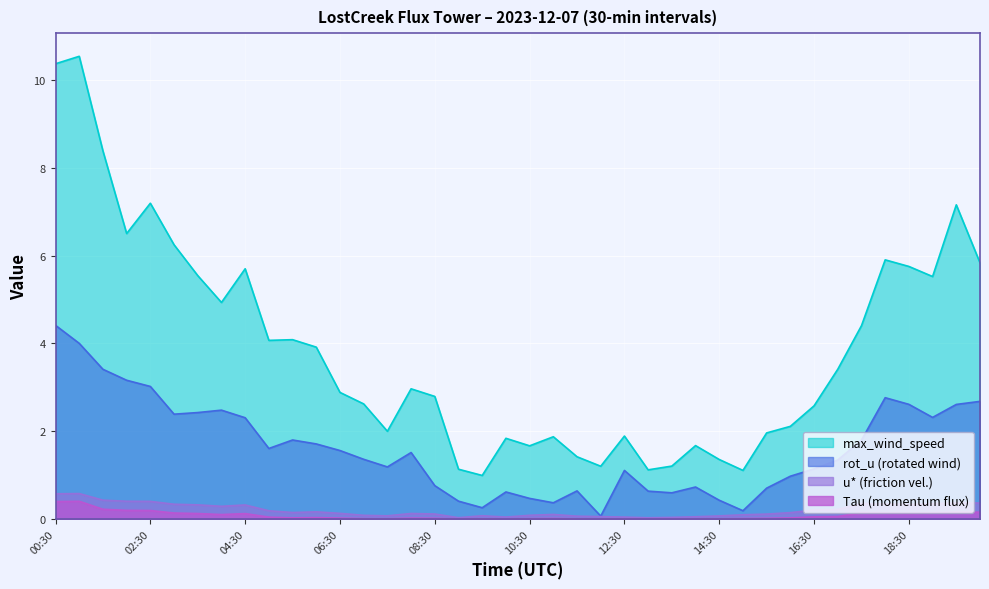

At which category is the sum across all series the highest?

00:30